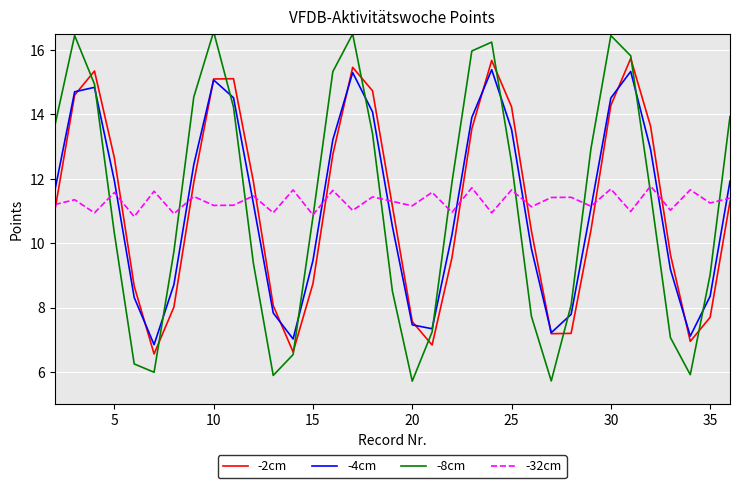

At how many categories does at least one series exceed 9?

35